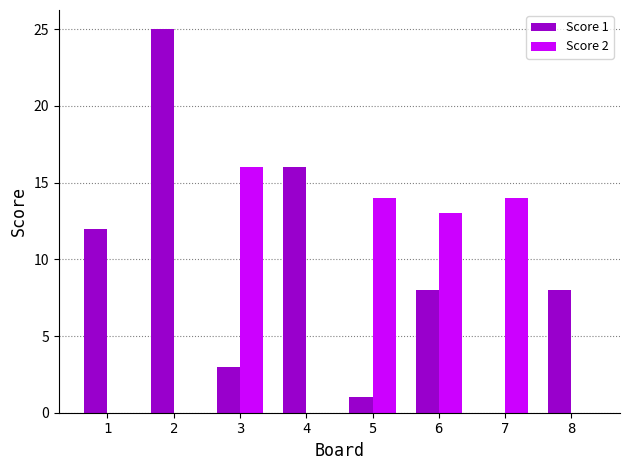

Is it true that Score 1 equals 8 at 8?

True